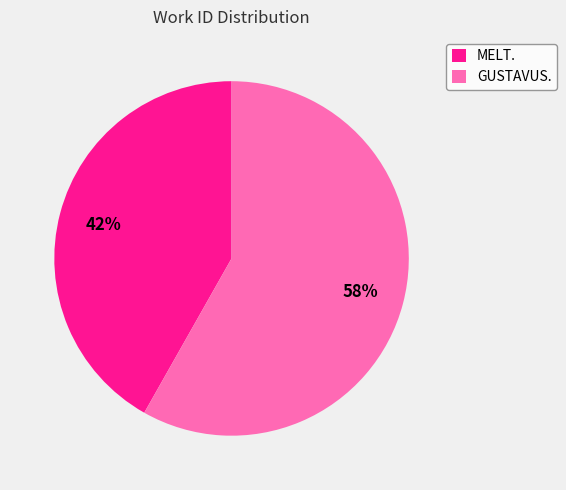

To the nearest percent, what is the combined percentage of GUSTAVUS. and MELT.?

100%